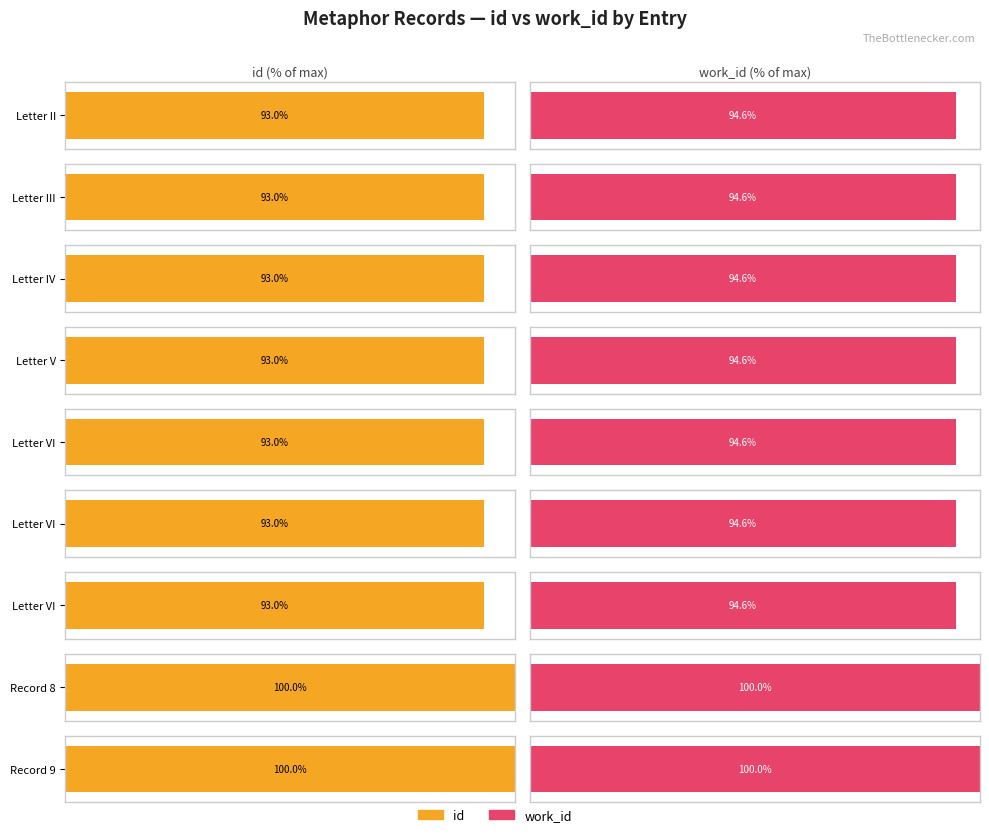

What is the sum of the id values at  and Letter VI?

37993